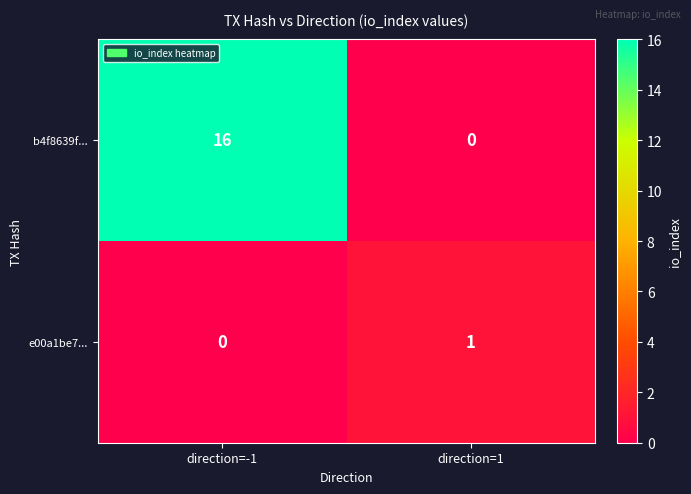

Count the number of data series in this chart.

2